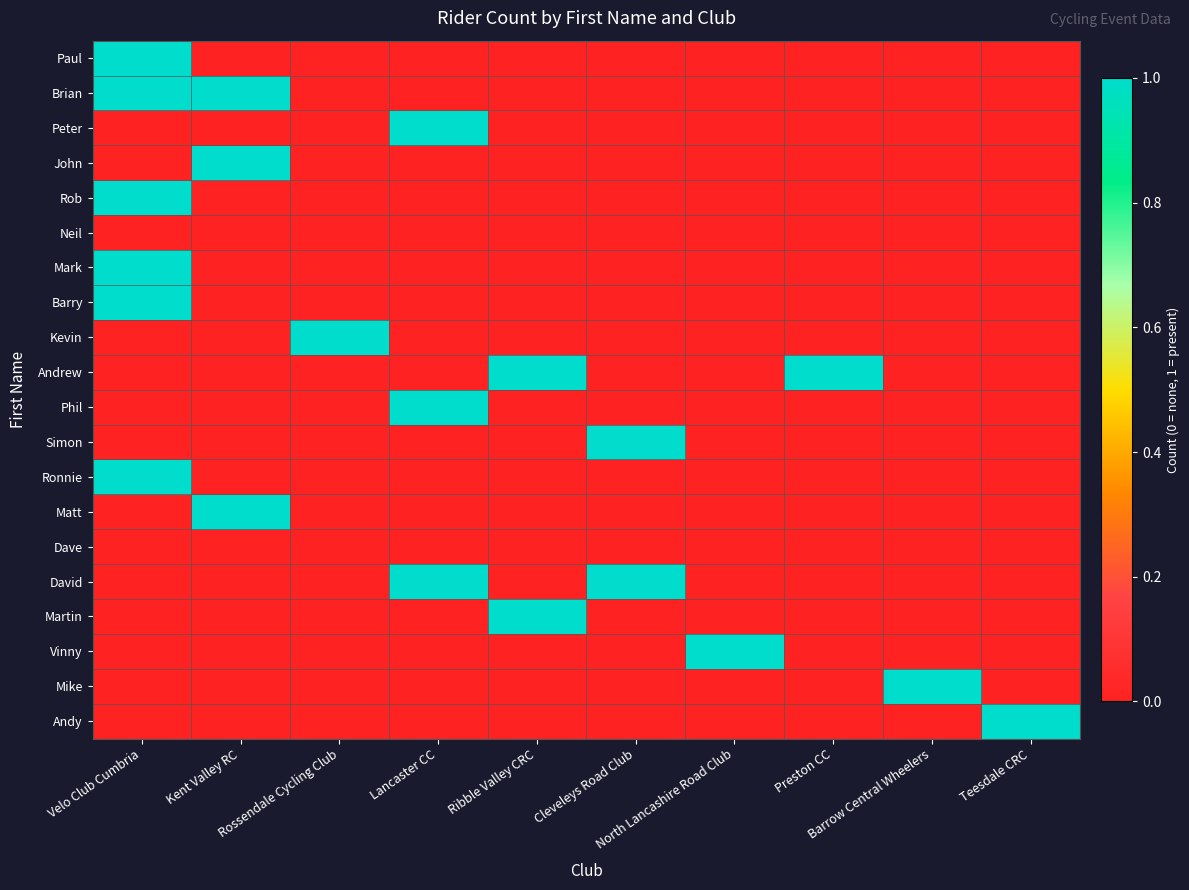

Reading left to right, what are all the values shown in this chart?

Paul: Velo Club Cumbria=1	Kent Valley RC=0	Rossendale Cycling Club=0	Lancaster CC=0	Ribble Valley CRC=0	Cleveleys Road Club=0	North Lancashire Road Club=0	Preston CC=0	Barrow Central Wheelers=0	Teesdale CRC=0
Brian: Velo Club Cumbria=1	Kent Valley RC=1	Rossendale Cycling Club=0	Lancaster CC=0	Ribble Valley CRC=0	Cleveleys Road Club=0	North Lancashire Road Club=0	Preston CC=0	Barrow Central Wheelers=0	Teesdale CRC=0
Peter: Velo Club Cumbria=0	Kent Valley RC=0	Rossendale Cycling Club=0	Lancaster CC=1	Ribble Valley CRC=0	Cleveleys Road Club=0	North Lancashire Road Club=0	Preston CC=0	Barrow Central Wheelers=0	Teesdale CRC=0
John: Velo Club Cumbria=0	Kent Valley RC=1	Rossendale Cycling Club=0	Lancaster CC=0	Ribble Valley CRC=0	Cleveleys Road Club=0	North Lancashire Road Club=0	Preston CC=0	Barrow Central Wheelers=0	Teesdale CRC=0
Rob: Velo Club Cumbria=1	Kent Valley RC=0	Rossendale Cycling Club=0	Lancaster CC=0	Ribble Valley CRC=0	Cleveleys Road Club=0	North Lancashire Road Club=0	Preston CC=0	Barrow Central Wheelers=0	Teesdale CRC=0
Neil: Velo Club Cumbria=0	Kent Valley RC=0	Rossendale Cycling Club=0	Lancaster CC=0	Ribble Valley CRC=0	Cleveleys Road Club=0	North Lancashire Road Club=0	Preston CC=0	Barrow Central Wheelers=0	Teesdale CRC=0
Mark: Velo Club Cumbria=1	Kent Valley RC=0	Rossendale Cycling Club=0	Lancaster CC=0	Ribble Valley CRC=0	Cleveleys Road Club=0	North Lancashire Road Club=0	Preston CC=0	Barrow Central Wheelers=0	Teesdale CRC=0
Barry: Velo Club Cumbria=1	Kent Valley RC=0	Rossendale Cycling Club=0	Lancaster CC=0	Ribble Valley CRC=0	Cleveleys Road Club=0	North Lancashire Road Club=0	Preston CC=0	Barrow Central Wheelers=0	Teesdale CRC=0
Kevin: Velo Club Cumbria=0	Kent Valley RC=0	Rossendale Cycling Club=1	Lancaster CC=0	Ribble Valley CRC=0	Cleveleys Road Club=0	North Lancashire Road Club=0	Preston CC=0	Barrow Central Wheelers=0	Teesdale CRC=0
Andrew: Velo Club Cumbria=0	Kent Valley RC=0	Rossendale Cycling Club=0	Lancaster CC=0	Ribble Valley CRC=1	Cleveleys Road Club=0	North Lancashire Road Club=0	Preston CC=1	Barrow Central Wheelers=0	Teesdale CRC=0
Phil: Velo Club Cumbria=0	Kent Valley RC=0	Rossendale Cycling Club=0	Lancaster CC=1	Ribble Valley CRC=0	Cleveleys Road Club=0	North Lancashire Road Club=0	Preston CC=0	Barrow Central Wheelers=0	Teesdale CRC=0
Simon: Velo Club Cumbria=0	Kent Valley RC=0	Rossendale Cycling Club=0	Lancaster CC=0	Ribble Valley CRC=0	Cleveleys Road Club=1	North Lancashire Road Club=0	Preston CC=0	Barrow Central Wheelers=0	Teesdale CRC=0
Ronnie: Velo Club Cumbria=1	Kent Valley RC=0	Rossendale Cycling Club=0	Lancaster CC=0	Ribble Valley CRC=0	Cleveleys Road Club=0	North Lancashire Road Club=0	Preston CC=0	Barrow Central Wheelers=0	Teesdale CRC=0
Matt: Velo Club Cumbria=0	Kent Valley RC=1	Rossendale Cycling Club=0	Lancaster CC=0	Ribble Valley CRC=0	Cleveleys Road Club=0	North Lancashire Road Club=0	Preston CC=0	Barrow Central Wheelers=0	Teesdale CRC=0
Dave: Velo Club Cumbria=0	Kent Valley RC=0	Rossendale Cycling Club=0	Lancaster CC=0	Ribble Valley CRC=0	Cleveleys Road Club=0	North Lancashire Road Club=0	Preston CC=0	Barrow Central Wheelers=0	Teesdale CRC=0
David: Velo Club Cumbria=0	Kent Valley RC=0	Rossendale Cycling Club=0	Lancaster CC=1	Ribble Valley CRC=0	Cleveleys Road Club=1	North Lancashire Road Club=0	Preston CC=0	Barrow Central Wheelers=0	Teesdale CRC=0
Martin: Velo Club Cumbria=0	Kent Valley RC=0	Rossendale Cycling Club=0	Lancaster CC=0	Ribble Valley CRC=1	Cleveleys Road Club=0	North Lancashire Road Club=0	Preston CC=0	Barrow Central Wheelers=0	Teesdale CRC=0
Vinny: Velo Club Cumbria=0	Kent Valley RC=0	Rossendale Cycling Club=0	Lancaster CC=0	Ribble Valley CRC=0	Cleveleys Road Club=0	North Lancashire Road Club=1	Preston CC=0	Barrow Central Wheelers=0	Teesdale CRC=0
Mike: Velo Club Cumbria=0	Kent Valley RC=0	Rossendale Cycling Club=0	Lancaster CC=0	Ribble Valley CRC=0	Cleveleys Road Club=0	North Lancashire Road Club=0	Preston CC=0	Barrow Central Wheelers=1	Teesdale CRC=0
Andy: Velo Club Cumbria=0	Kent Valley RC=0	Rossendale Cycling Club=0	Lancaster CC=0	Ribble Valley CRC=0	Cleveleys Road Club=0	North Lancashire Road Club=0	Preston CC=0	Barrow Central Wheelers=0	Teesdale CRC=1